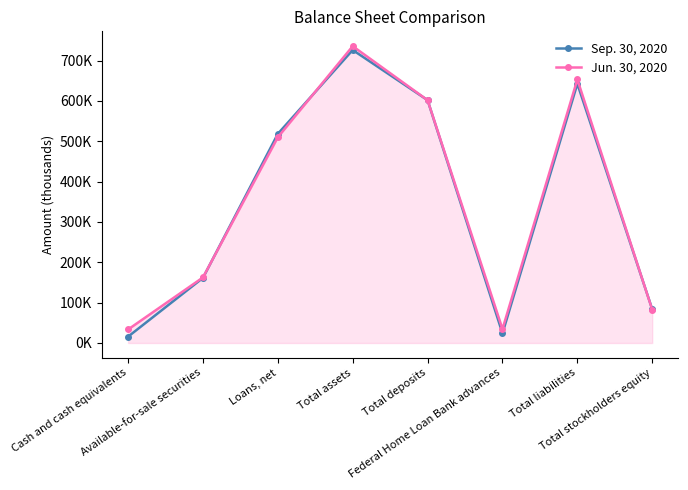

At Federal Home Loan Bank advances, list the series in order from largest to smallest.

Jun. 30, 2020, Sep. 30, 2020